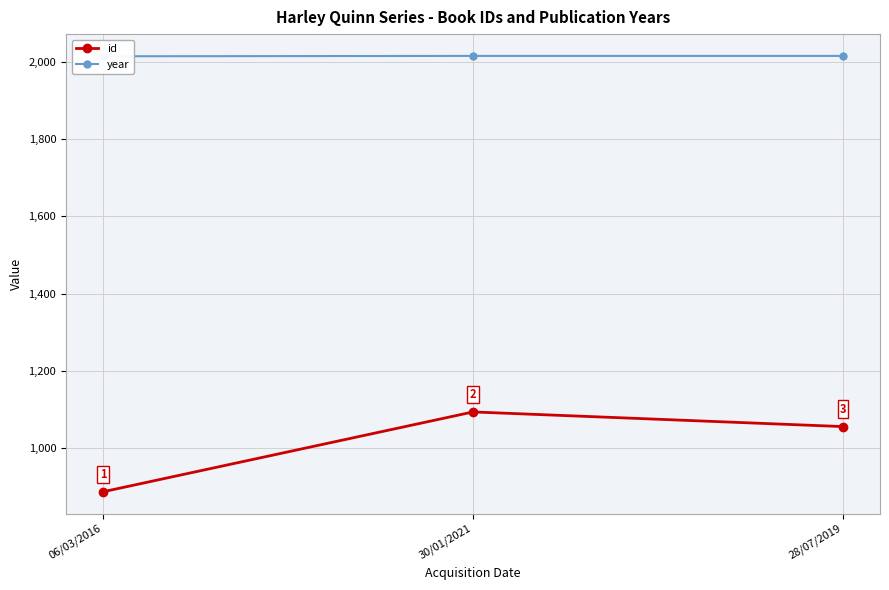

Rank the categories by id value from highest to lowest.

30/01/2021, 28/07/2019, 06/03/2016